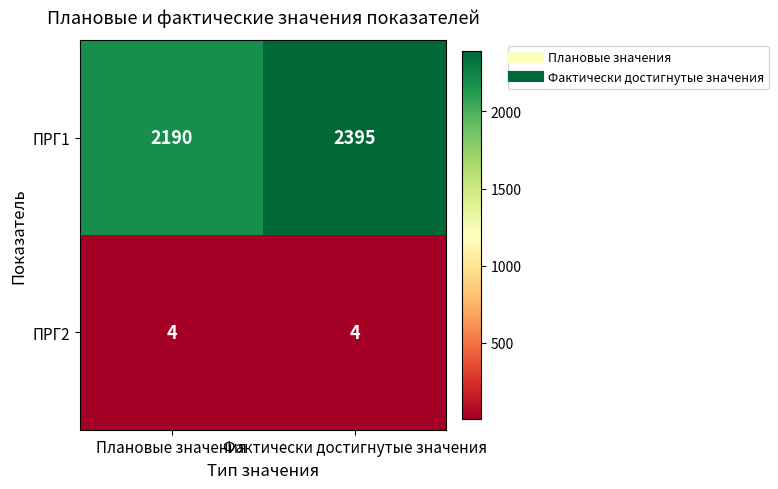

At Фактически достигнутые значения, list the series in order from largest to smallest.

ПРГ1, ПРГ2